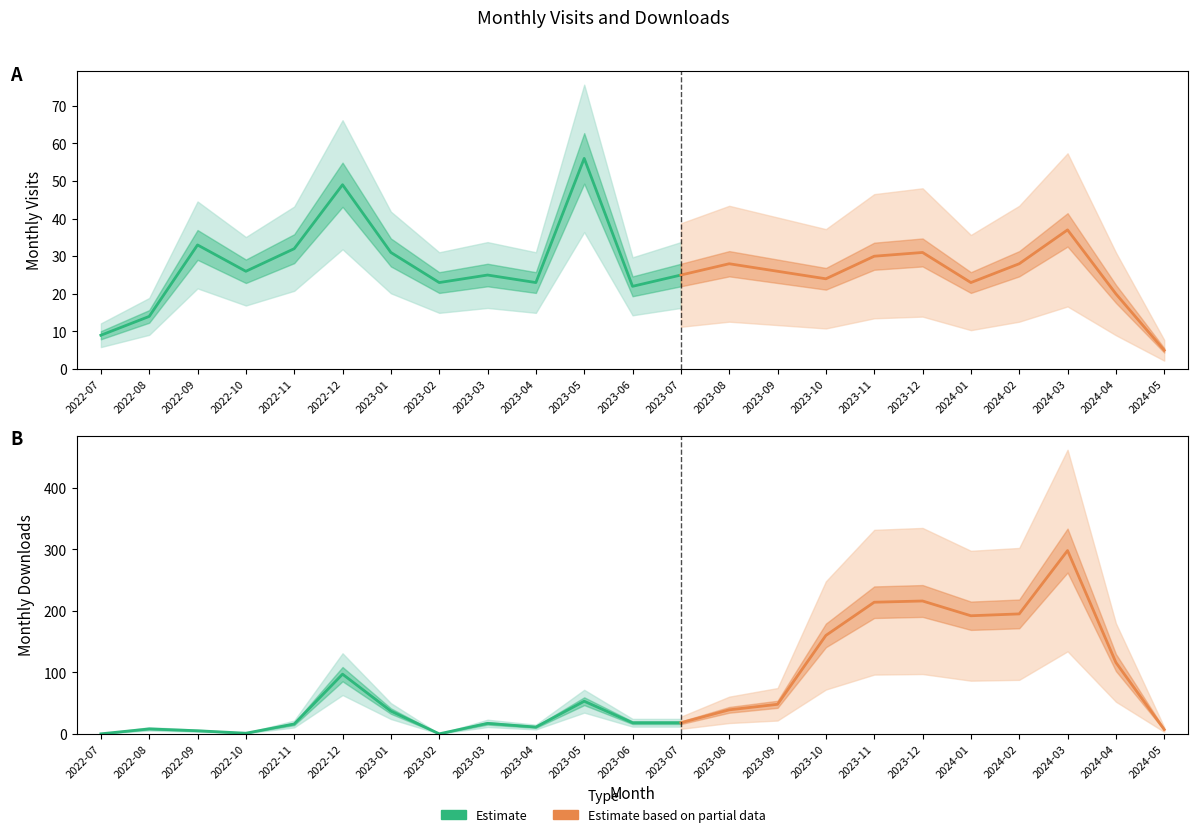

Which series has the widest spread of values?

monthly_download_resource